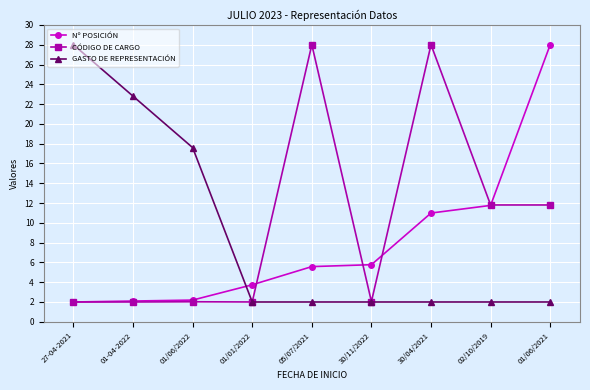

True or false: Nº POSICIÓN has a value of 3.6 at 27-04-2021.

False